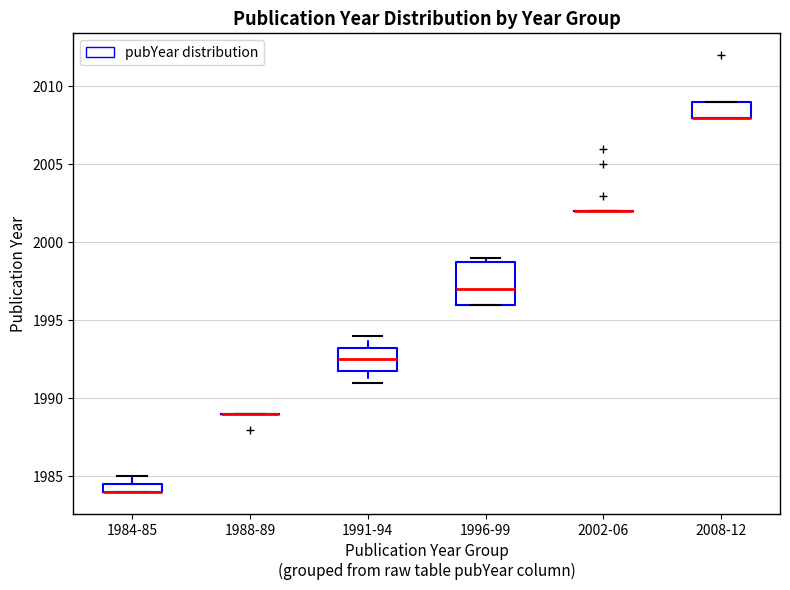

Which box is the tallest, from its lower edge to its upper edge?

1996-99